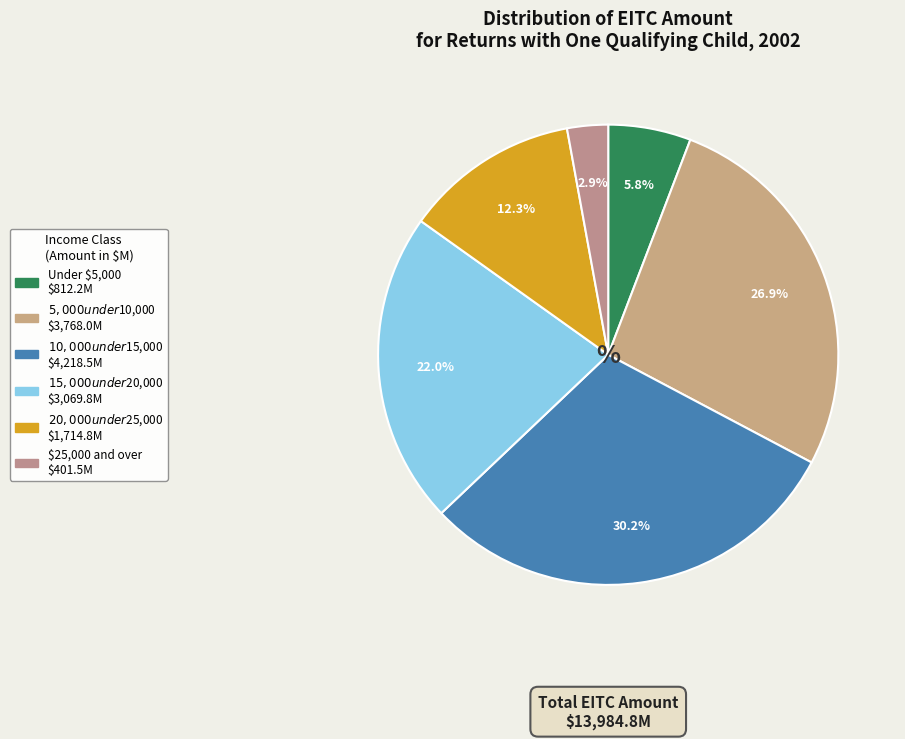

What is the total percentage of $15,000 under $20,000 and $25,000 and over?

24.8%